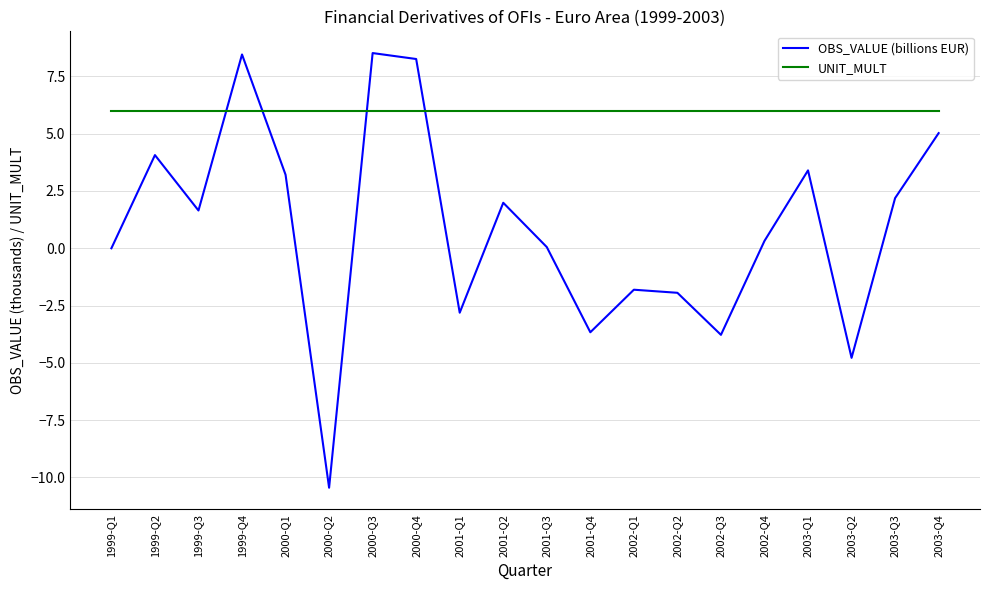

Does the chart display data point markers on the line(s)?

No